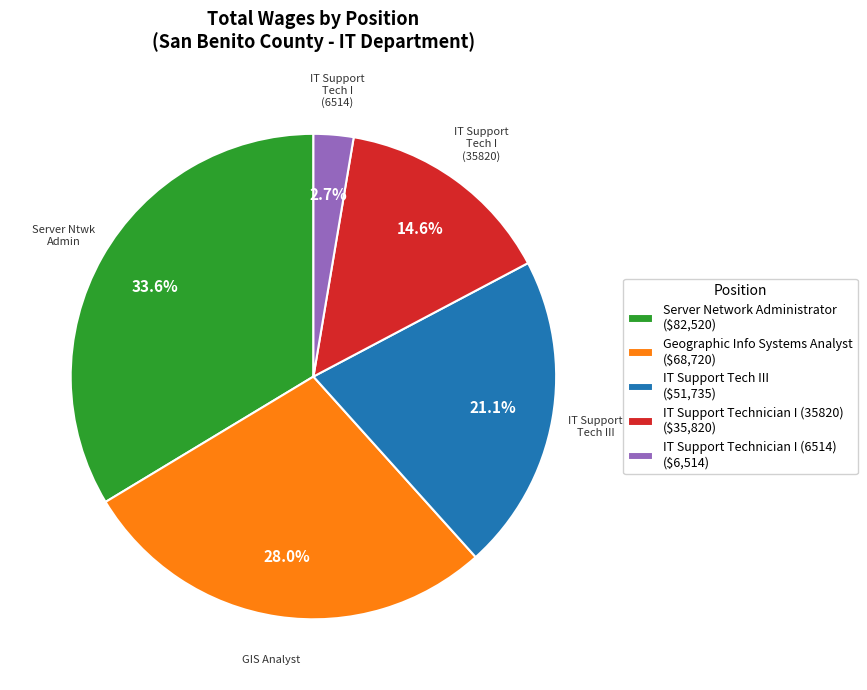

Which has a higher value, Geographic Info Systems Analyst or Server Network Administrator?

Server Network Administrator